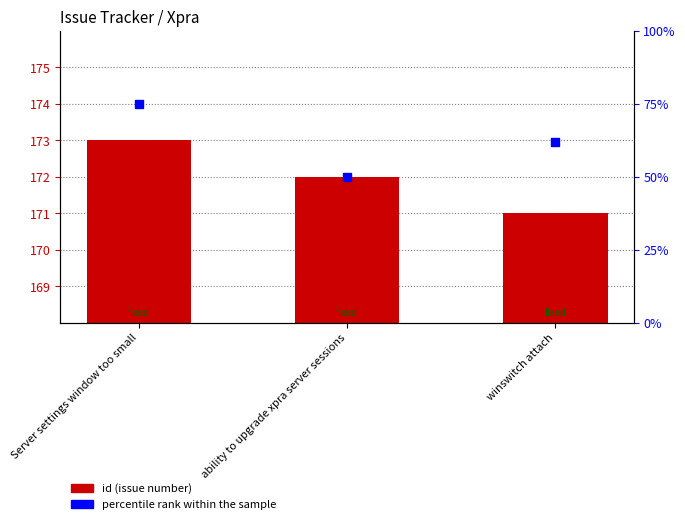

What are all the series names shown in the legend?

id, percentile rank within the sample